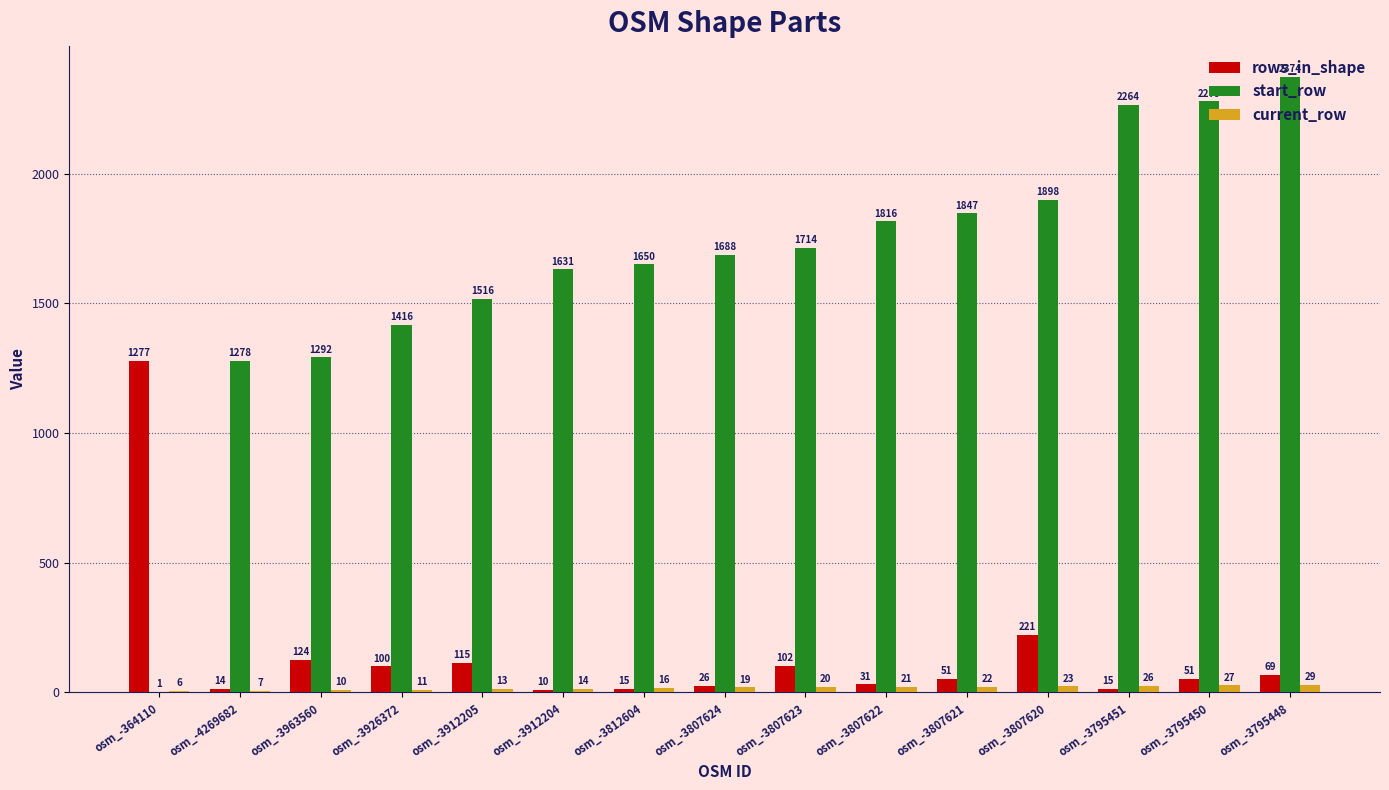

What is the total value across all series at osm_-3912205?

1644